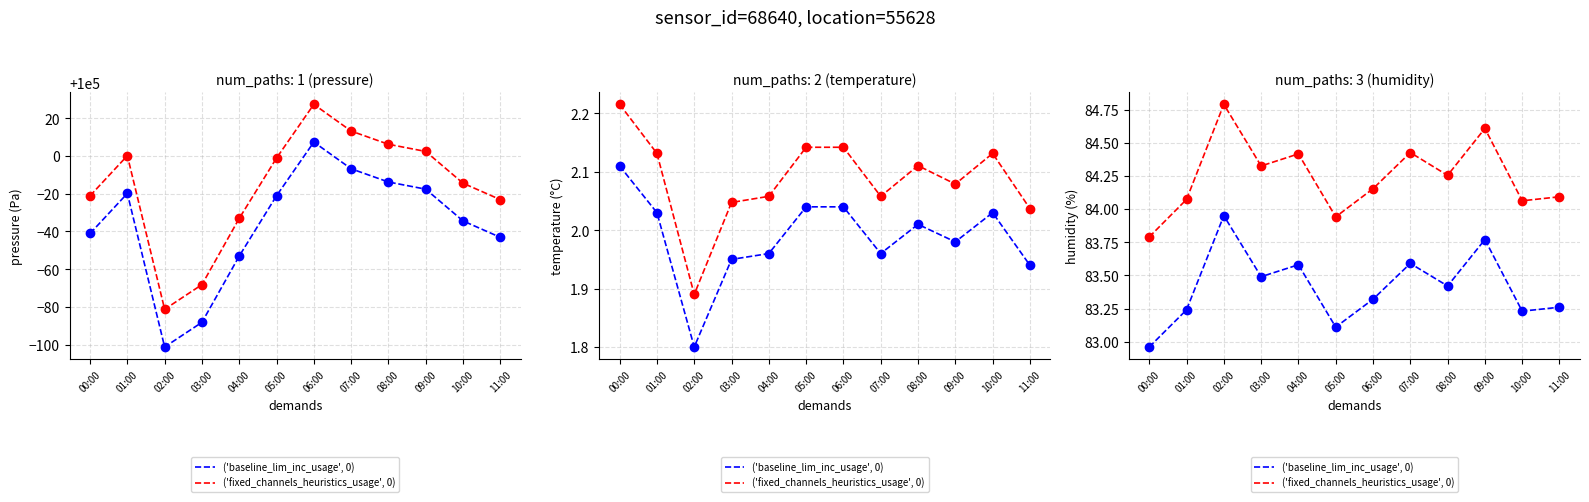

In ('baseline_lim_inc_usage', 0), how many points are higher than both neighbors (excluding endpoints)?

4